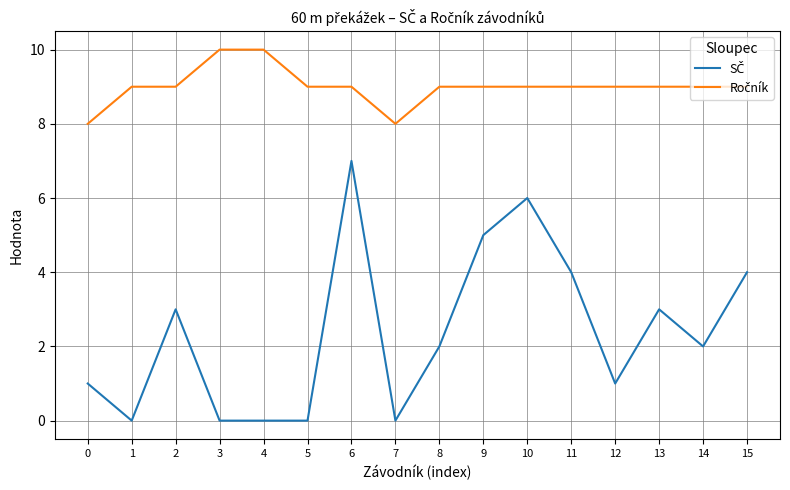

At which category is the sum across all series the highest?

6